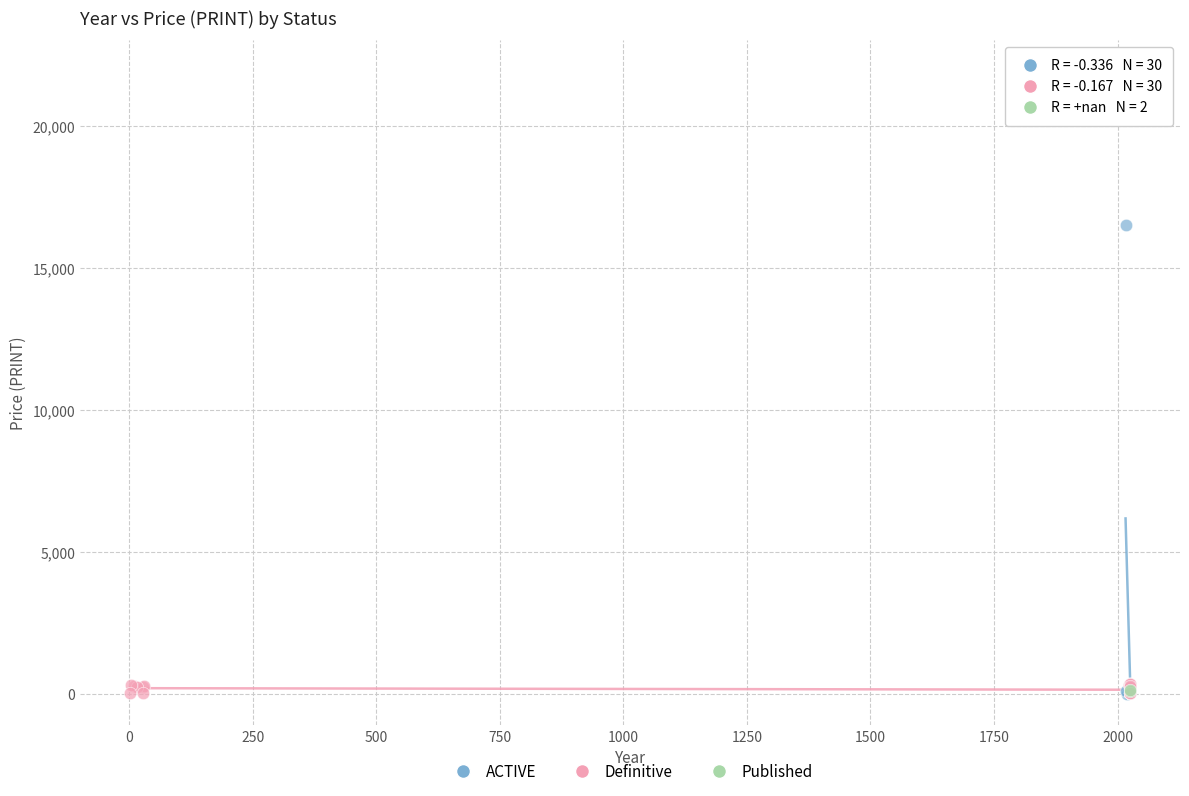

Which series reaches the maximum Y coordinate?

ACTIVE